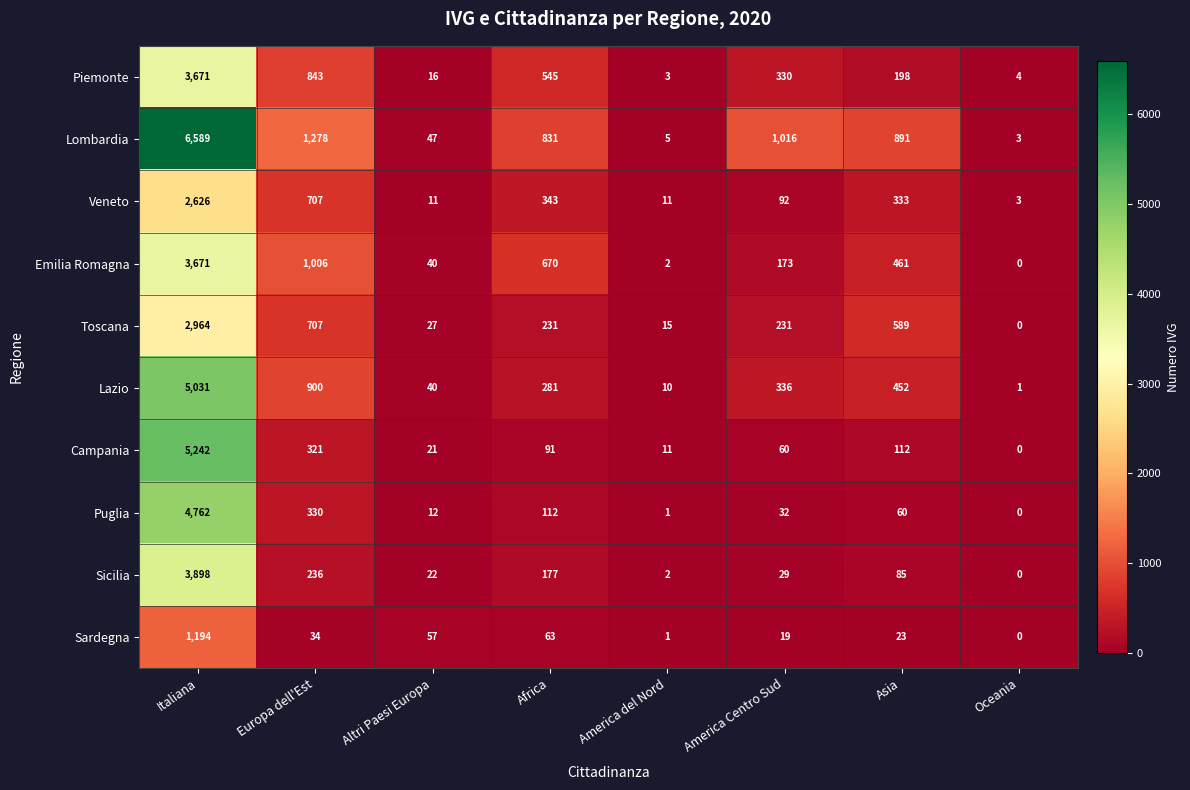

Is it true that Piemonte equals 5 at America del Nord?

False